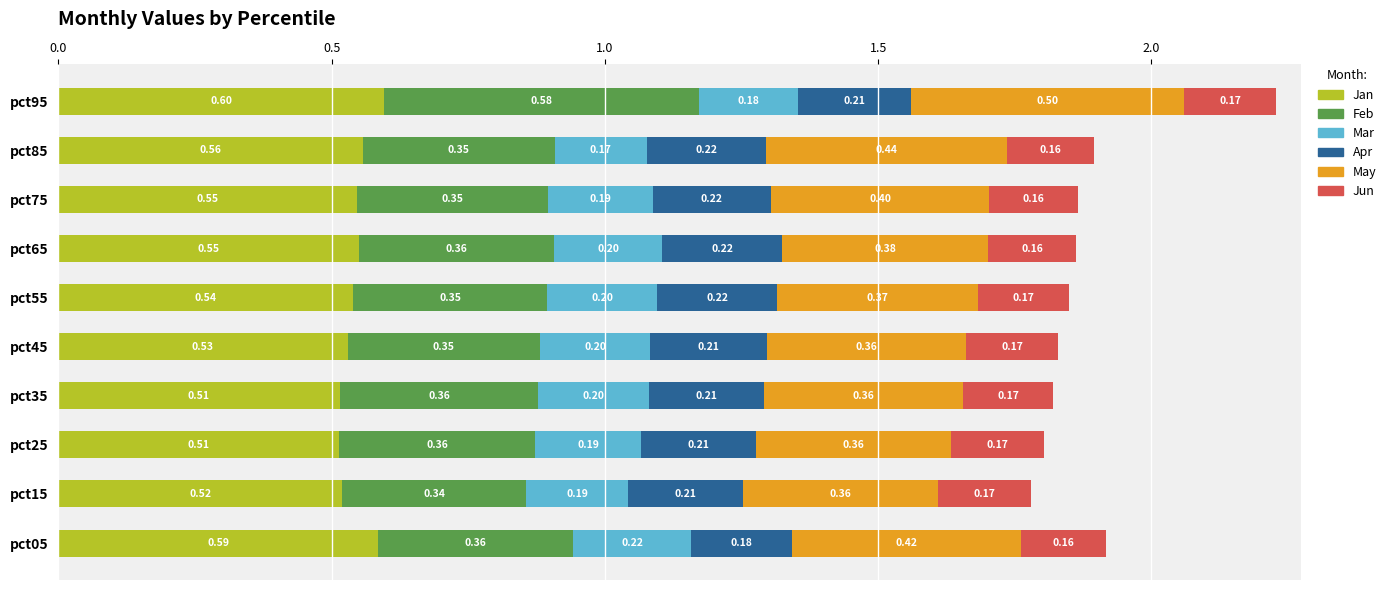

What is the sum of all Jan values?

5.5